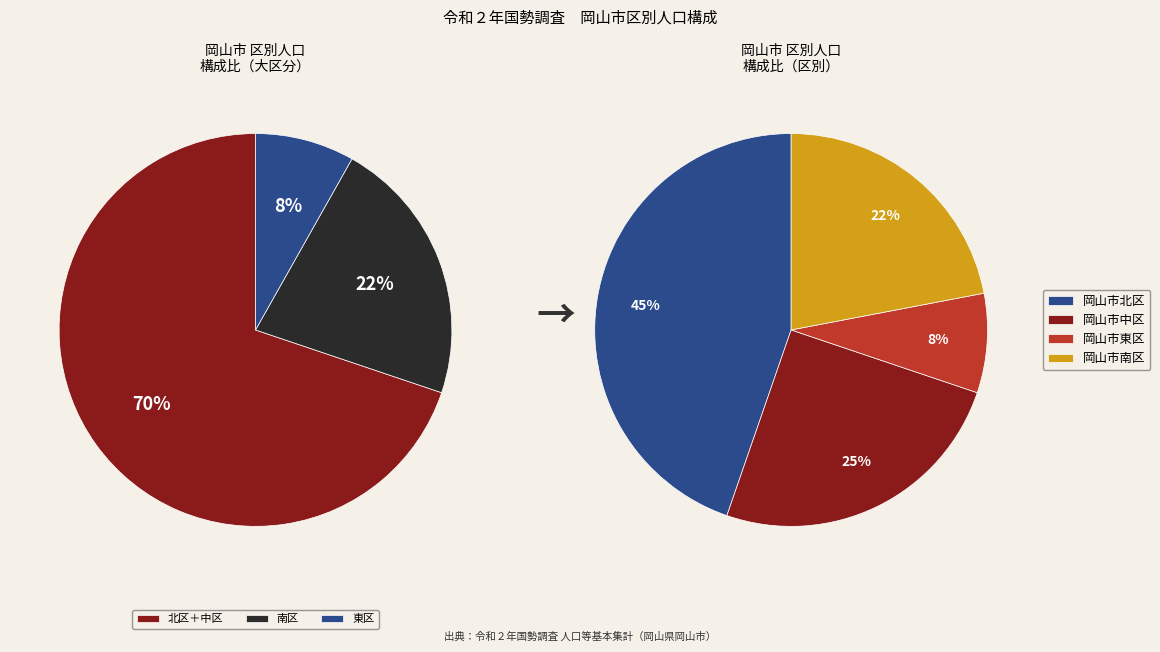

Count the number of slices in the pie.

4